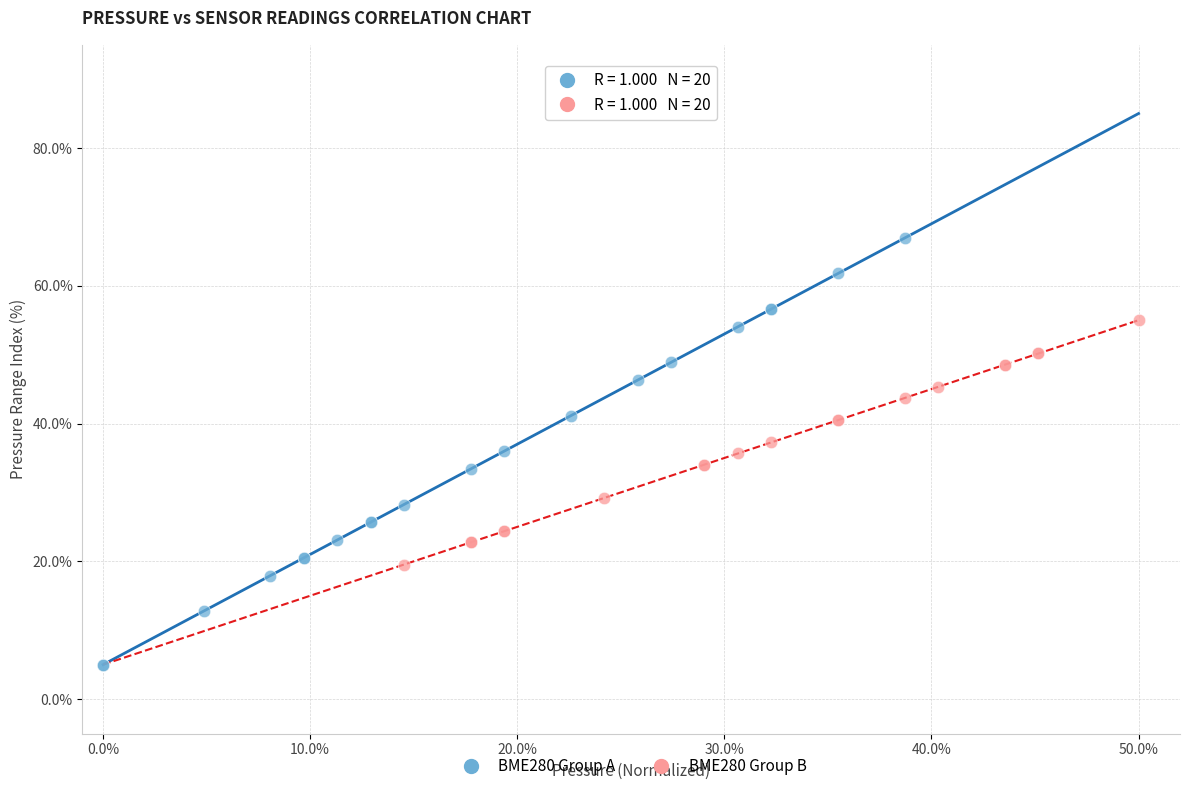

Which series reaches the minimum Y coordinate?

BME280 Group A